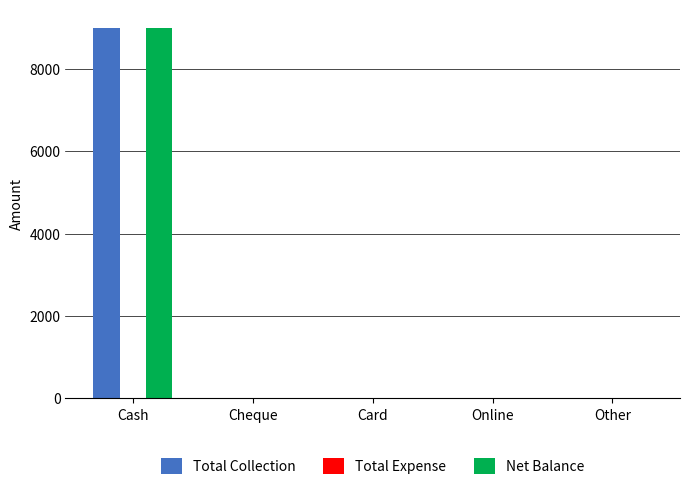

What is the sum of all Total Collection values?

9000